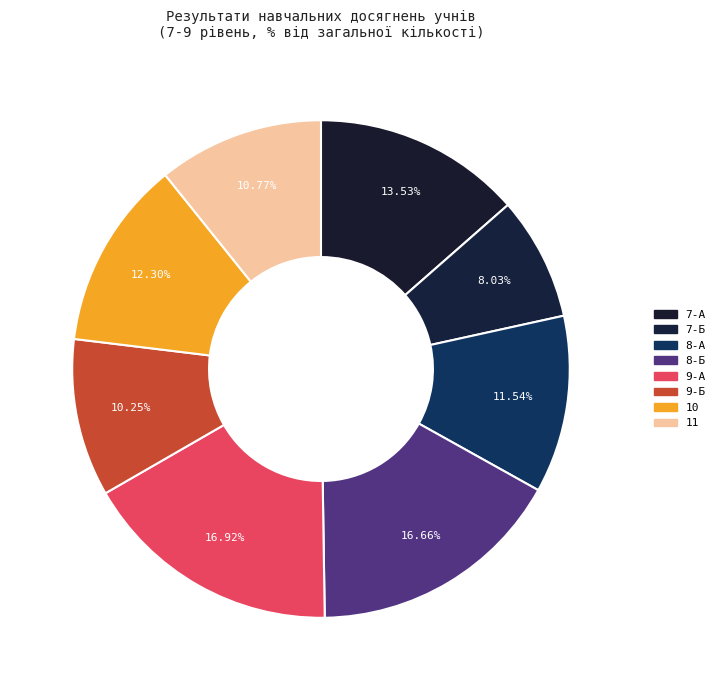

How many slices are in this pie chart?

8